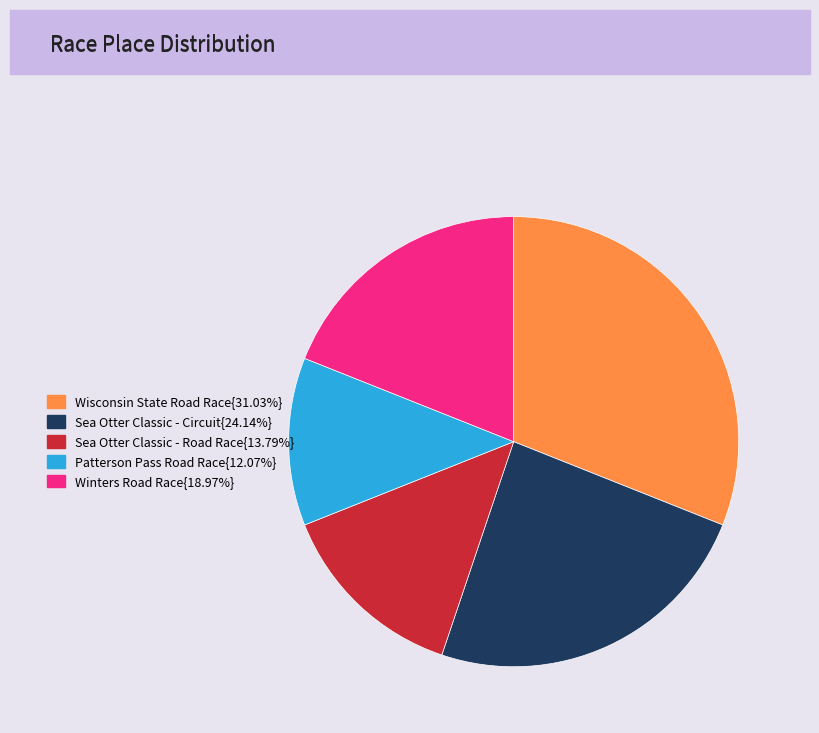

Does any single category account for the majority?

No